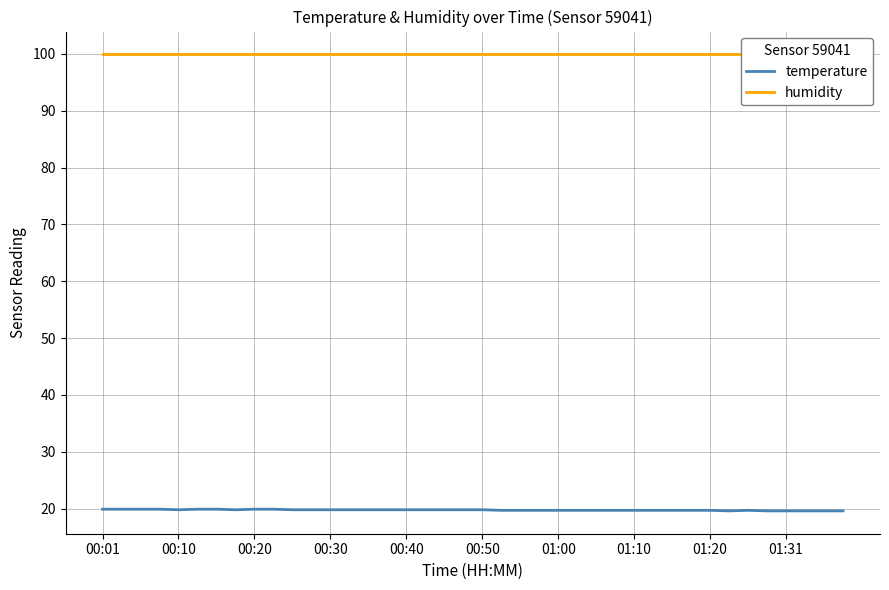

The temperature series shows 28.0 at 01:00. True or false?

False